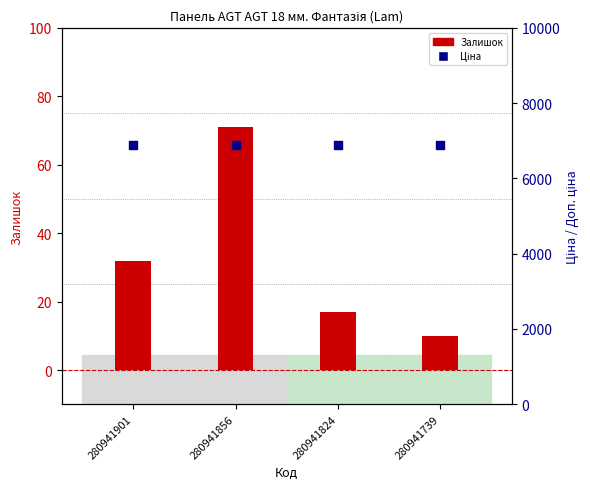

What are all the series names shown in the legend?

Залишок, Ціна